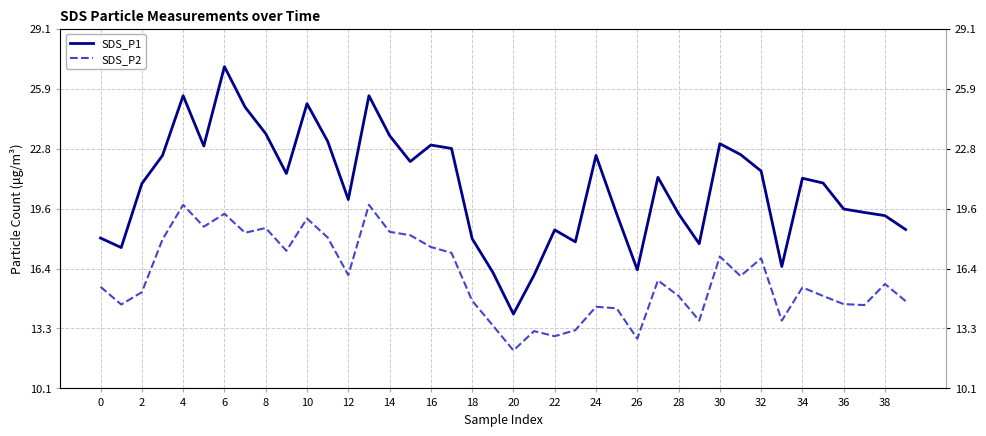

Reading left to right, extract all data points from this chart.

SDS_P1: 18.1	17.6	20.9	22.4	25.6	22.9	27.1	24.9	23.6	21.4	25.1	23.1	20.1	25.6	23.4	22.1	22.9	22.8	18.0	16.2	14.1	16.1	18.5	17.9	22.4	19.3	16.4	21.2	19.3	17.8	23.0	22.4	21.6	16.6	21.2	20.9	19.6	19.4	19.2	18.5
SDS_P2: 15.5	14.6	15.2	18.0	19.8	18.6	19.3	18.3	18.6	17.4	19.1	18.1	16.1	19.8	18.4	18.2	17.6	17.3	14.8	13.4	12.1	13.2	12.9	13.2	14.4	14.3	12.8	15.8	15.0	13.7	17.1	16.1	17.0	13.7	15.4	15.0	14.6	14.5	15.6	14.7